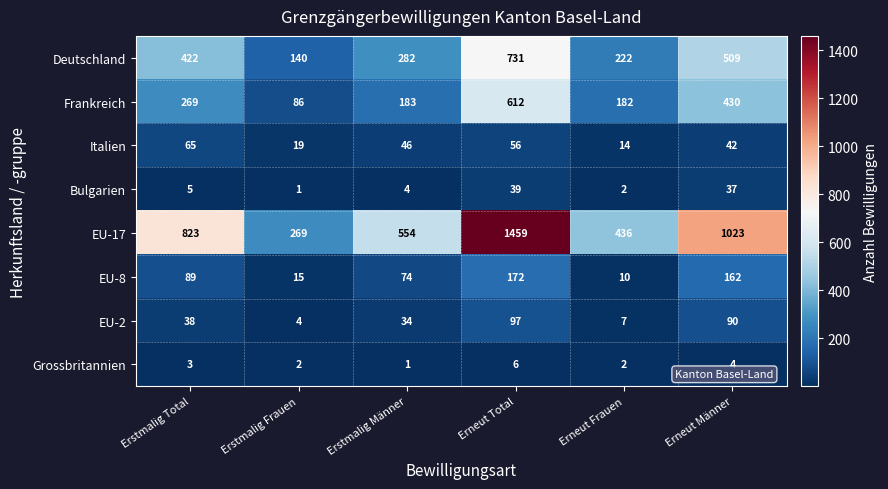

Which series has the largest total across all categories?

EU-17